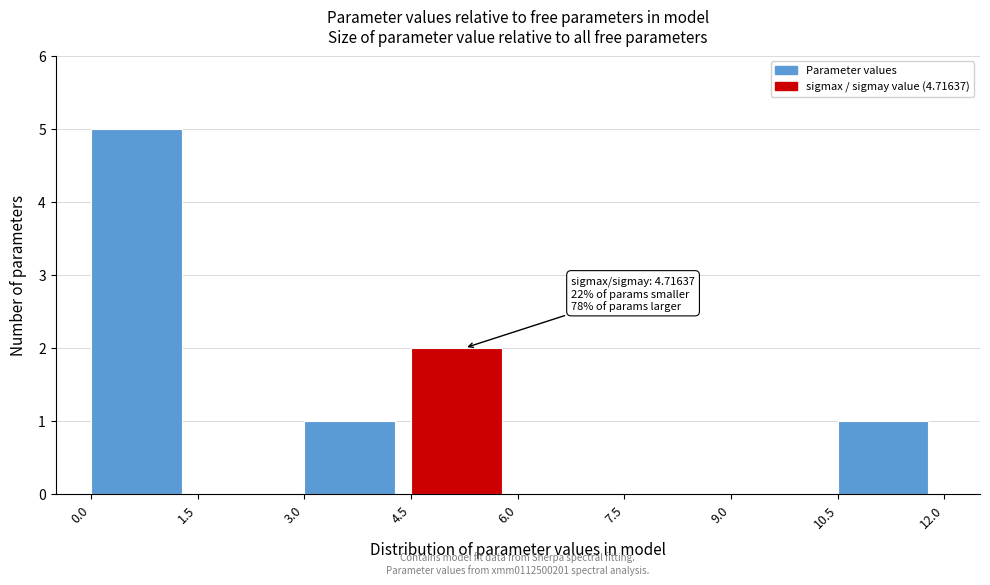

Over which range of the x-axis is the bar tallest?

0.0 to 1.5